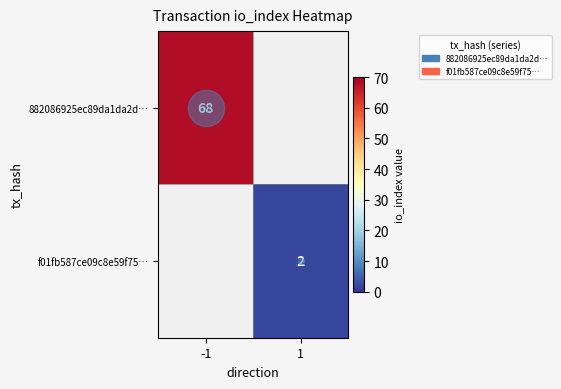

True or false: 882086925ec89da1da2d… has a value of 17.5 at -1.

False